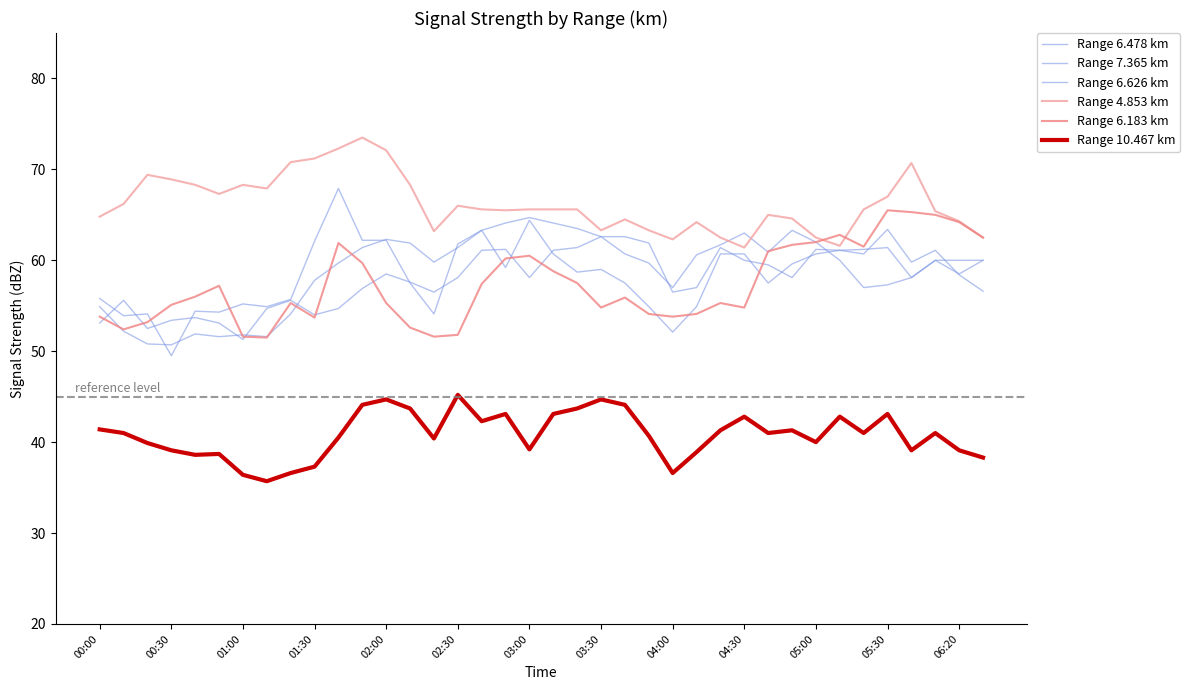

What is the maximum value shown in the chart?

73.5